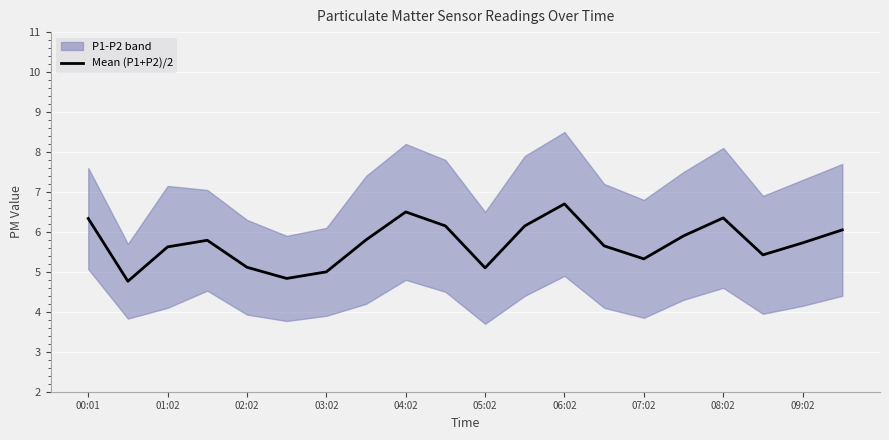

What is the difference between the second highest and second lowest values?

1.7